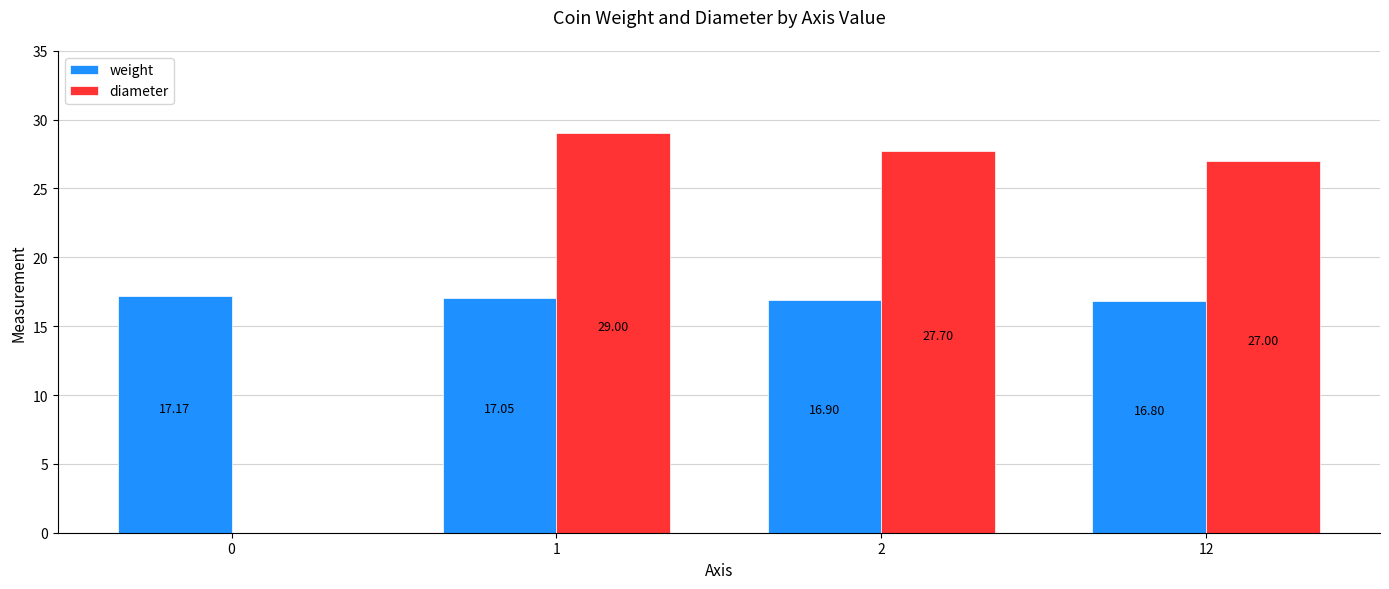

What is the difference between the diameter values at 12 and 1?

2.0